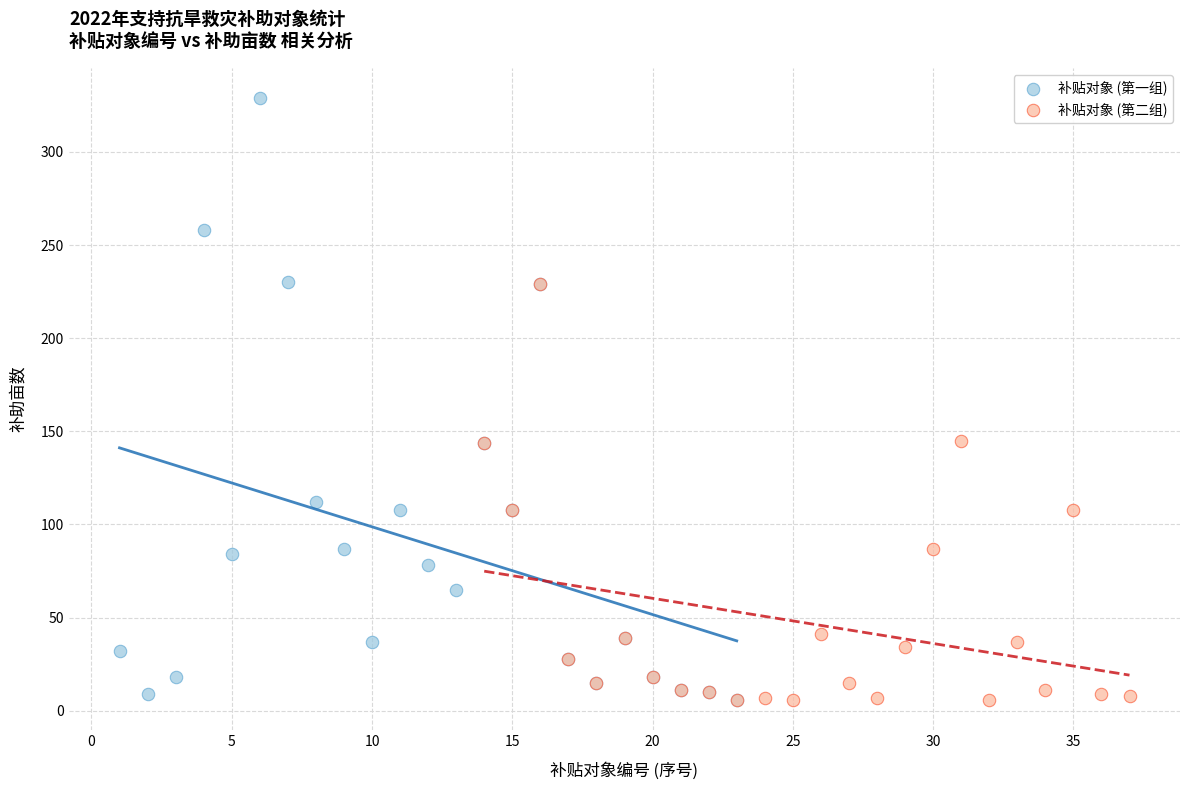

Which series has the largest Y range (max minus min)?

补贴对象 (第一组)